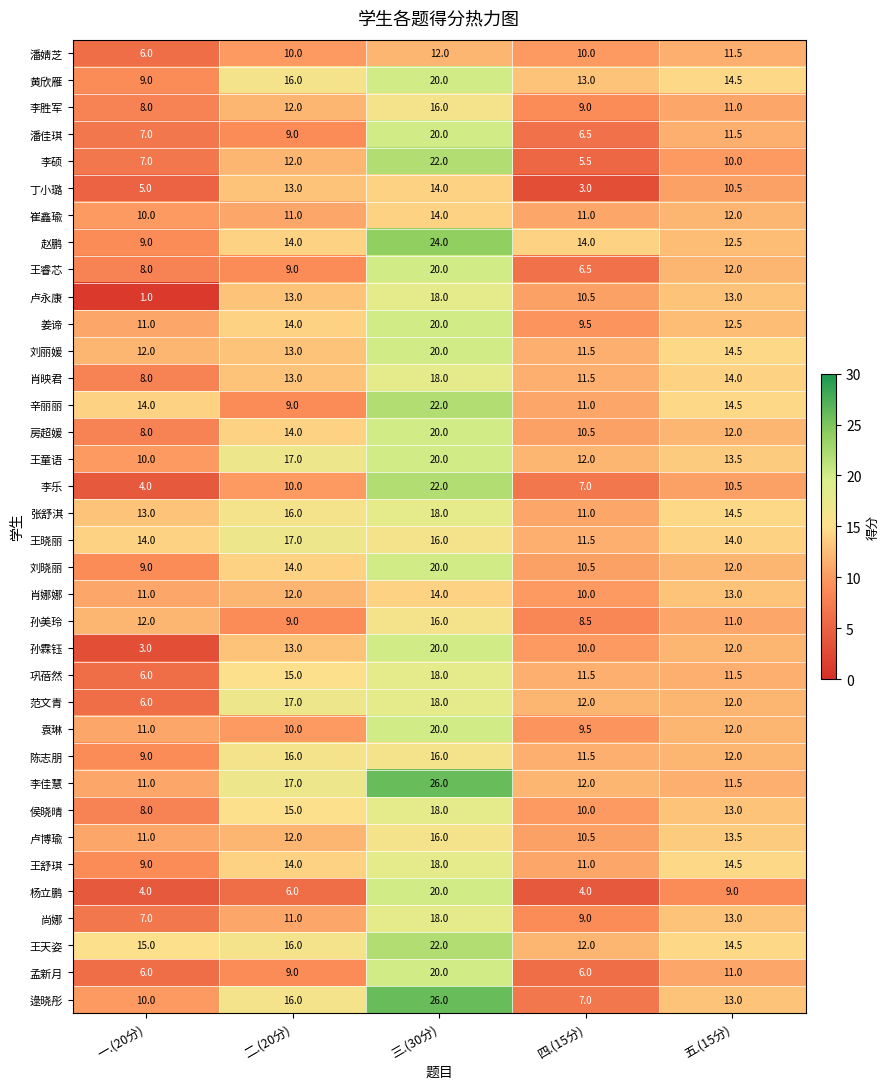

At which label does 杨立鹏 reach its peak?

三.(30分)